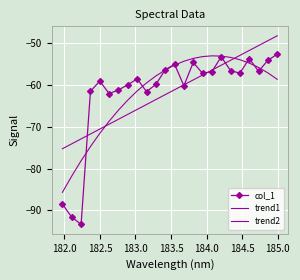

What is the value of the col_1 point at the 15th from the left?

-54.6